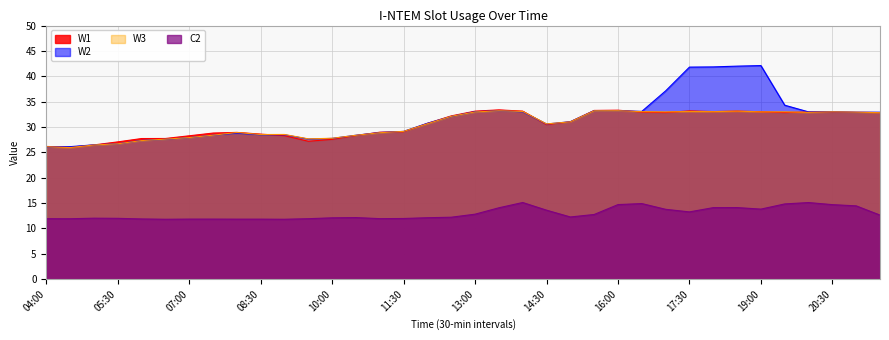

The value of W3 at 04:00 is 38.6. True or false?

False